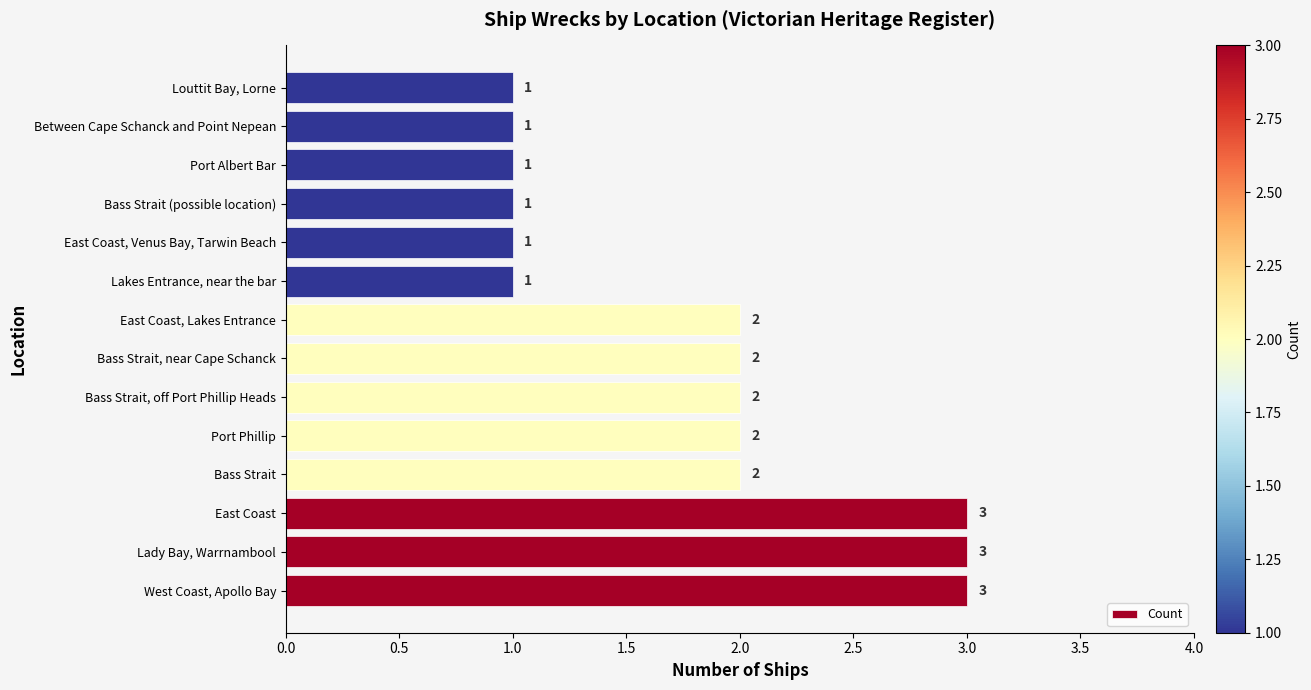

The chart shows a value of 3 at Bass Strait, near Cape Schanck. True or false?

False